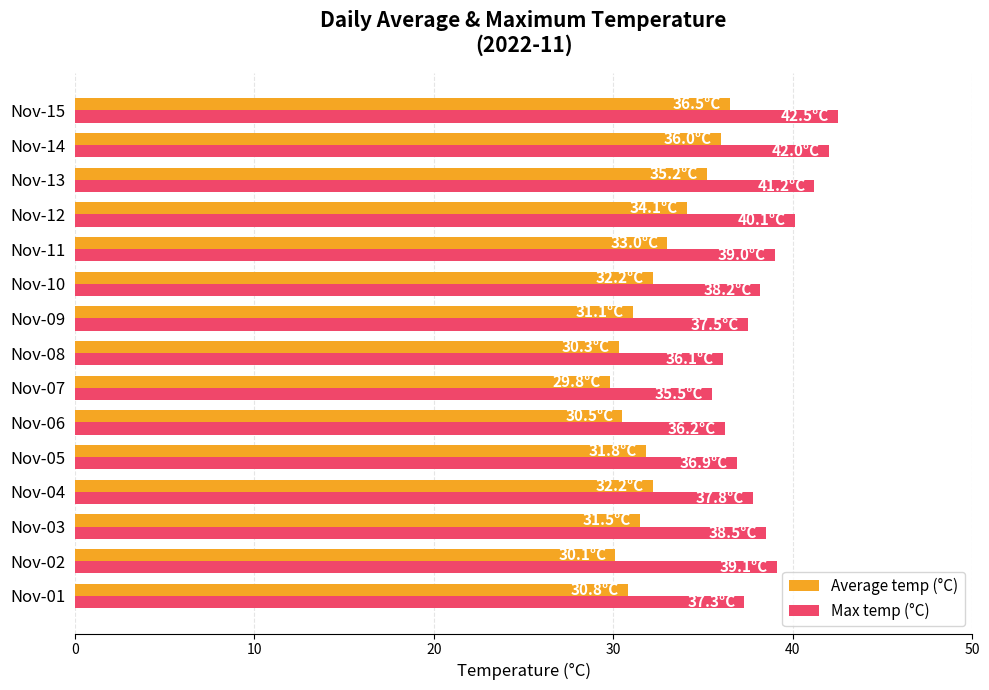

What is the difference between the maximum and minimum values in the Average temp (°C) series?

6.7